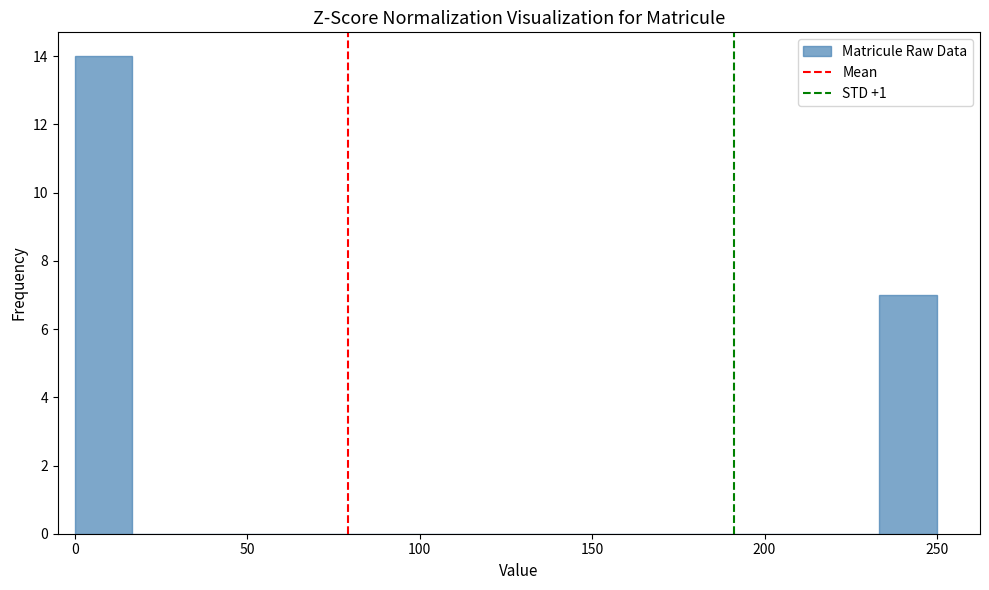

Around what value on the x-axis is the tallest bar? Give the approximate position of its centre, as read against the axis.

10